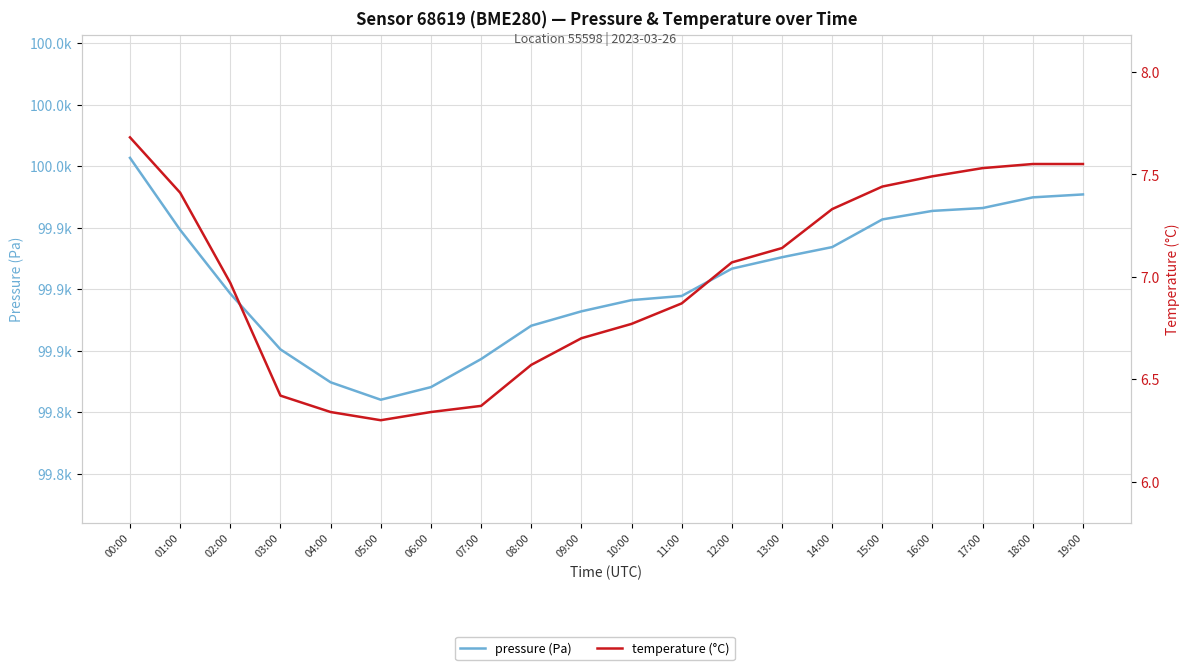

True or false: pressure has a value of 140031.5 at 10:00.

False